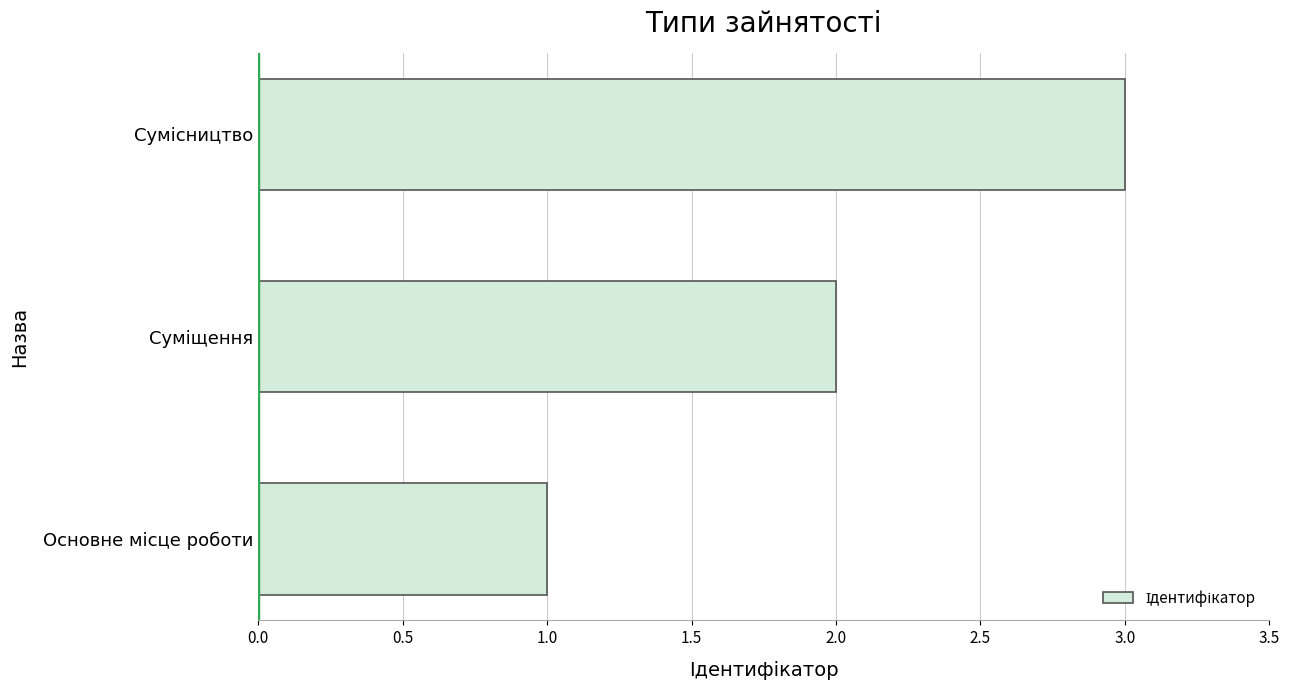

What is the greatest value displayed?

3